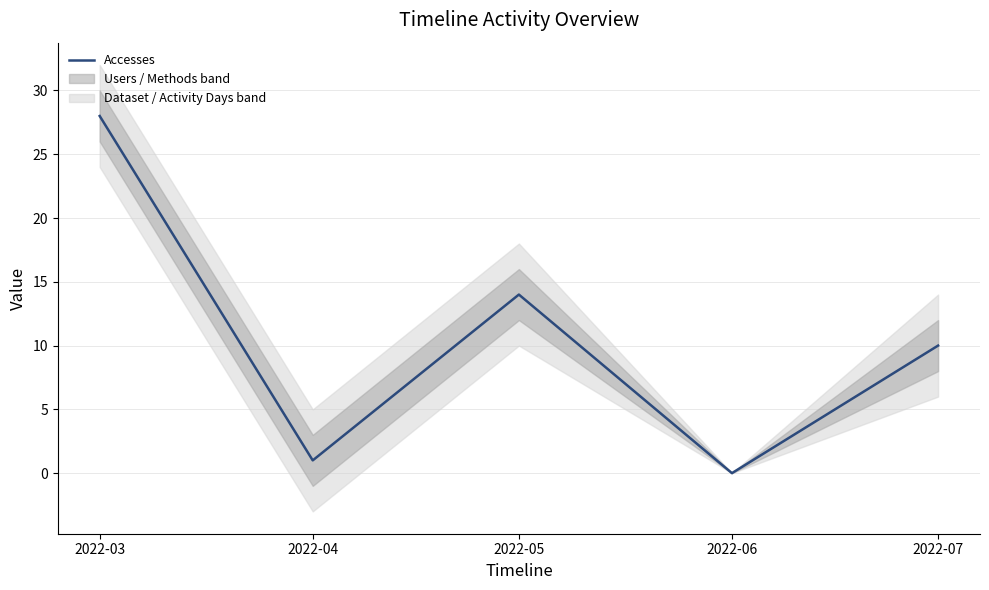

Which label corresponds to the largest value in the chart?

2022-03